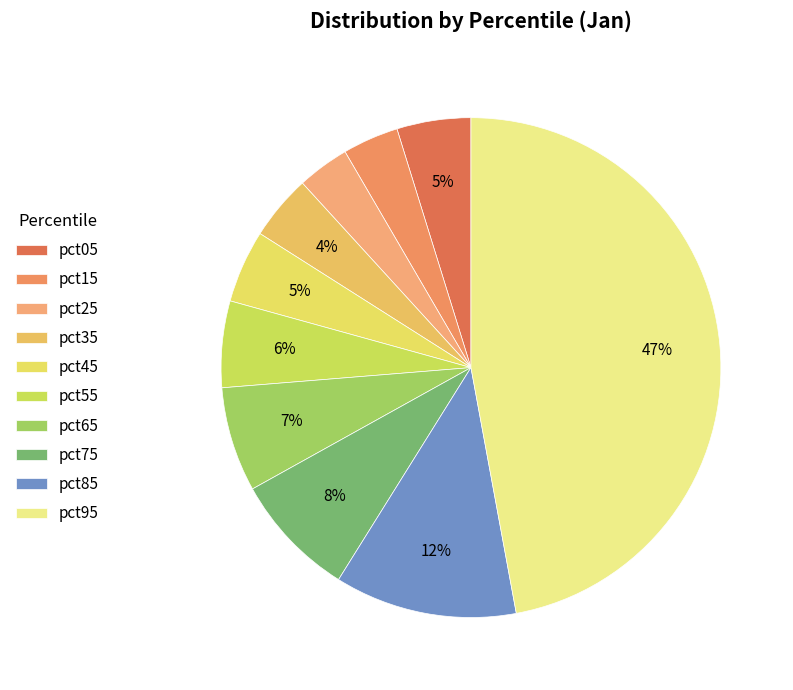

Between pct15 and pct55, which is larger?

pct55